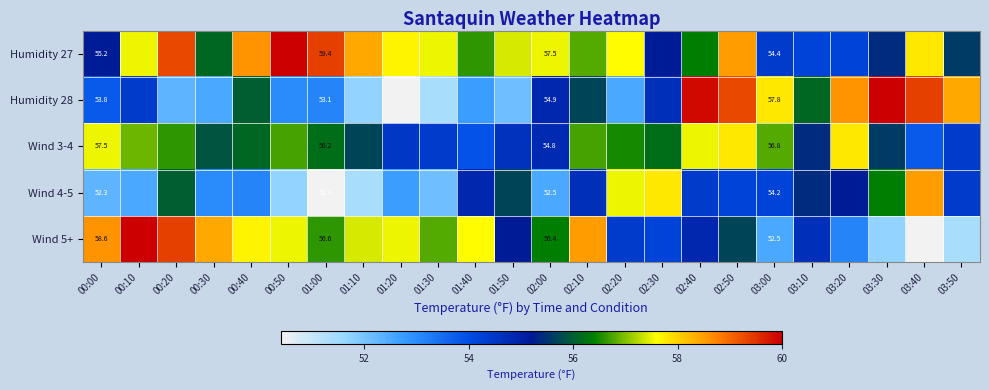

True or false: Wind 4-5 has a value of 15.7 at 03:00.

False